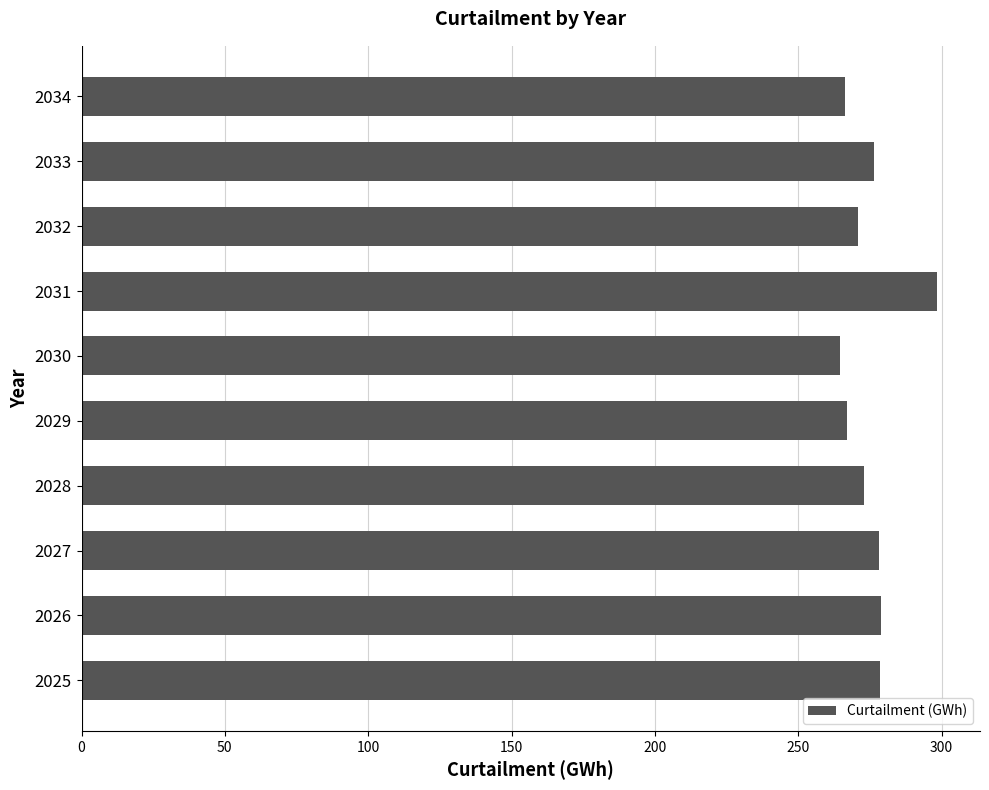

Is it true that the value at 2031 is 298.5?

True